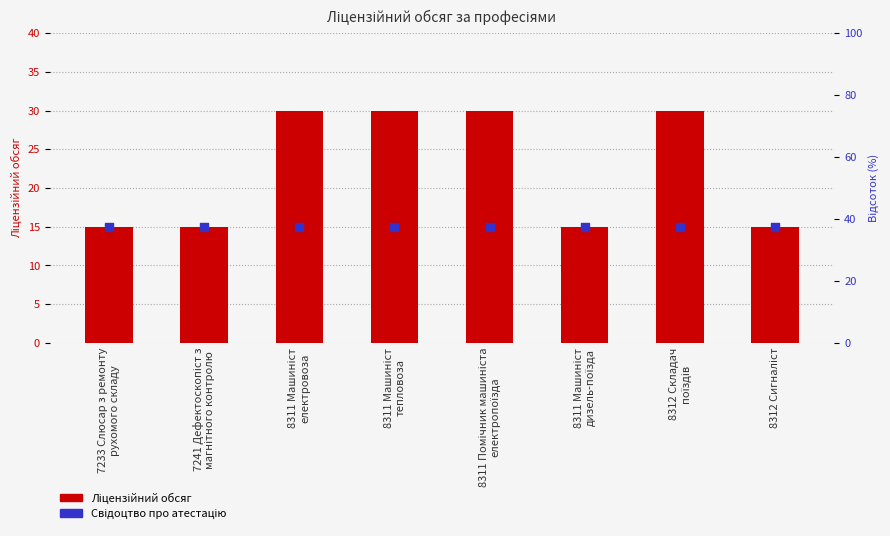

Which series has the largest total across all categories?

Ліцензійний обсяг